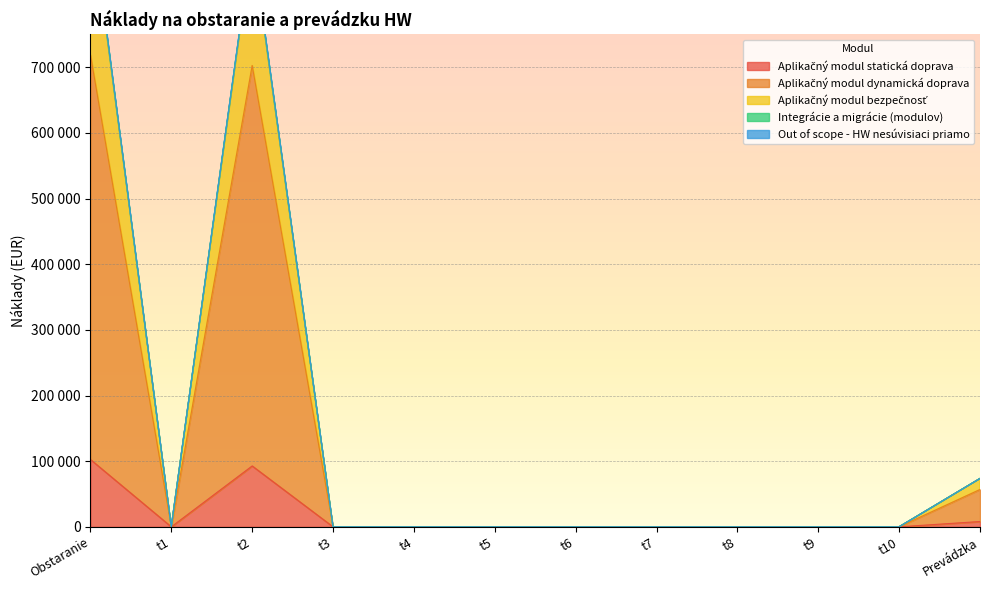

How many interior local peaks does the Aplikačný modul statická doprava series have?

1